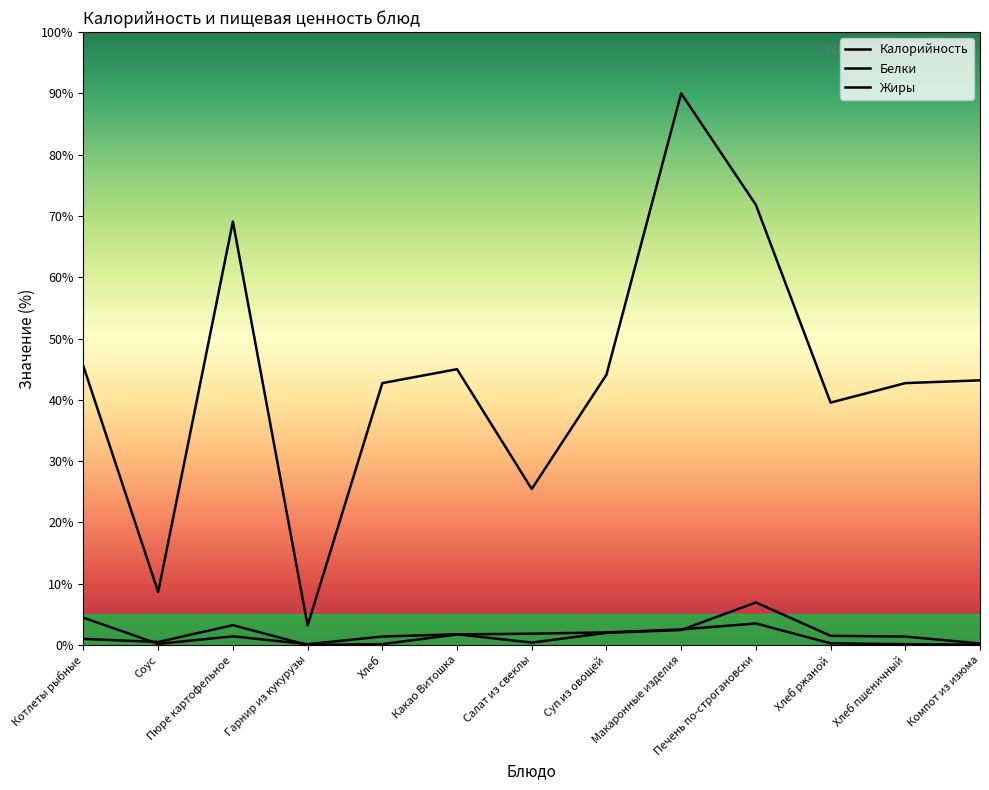

True or false: Жиры has a value of 0.0 at Компот из изюма.

True